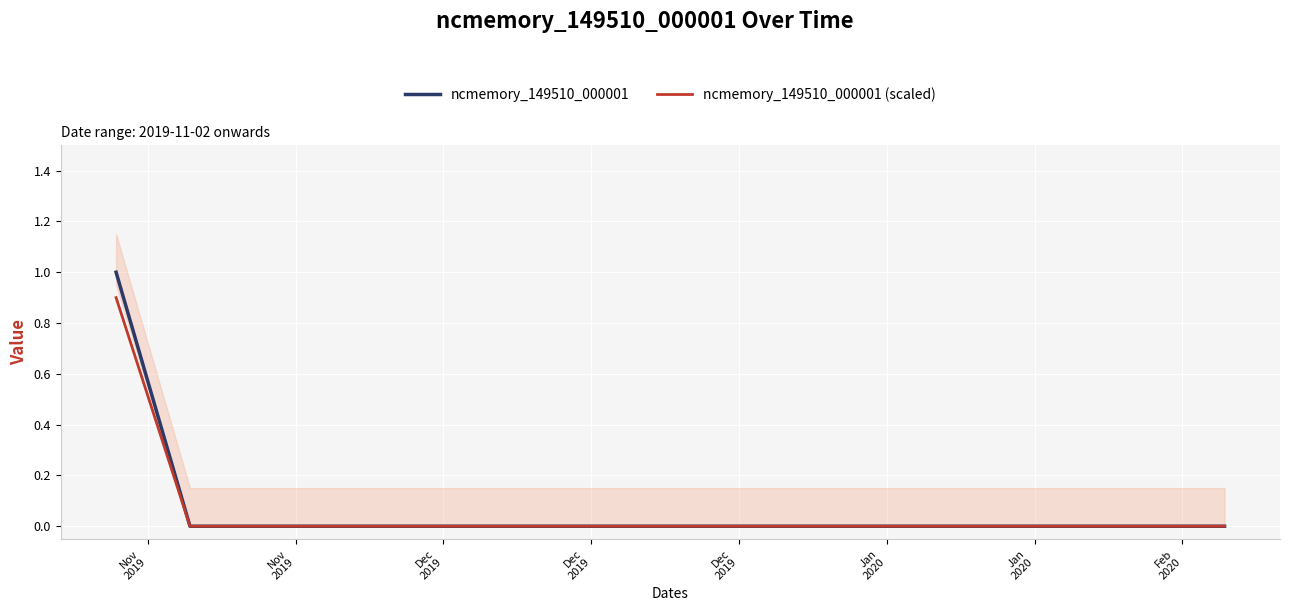

Reading right to left, list all the values displayed in this chart.

ncmemory_149510_000001: 0.0	0.0	0.0	0.0	0.0	0.0	0.0	0.0	0.0	0.0	0.0	0.0	0.0	0.0	0.0	1.0
ncmemory_149510_000001 (scaled): 0.0	0.0	0.0	0.0	0.0	0.0	0.0	0.0	0.0	0.0	0.0	0.0	0.0	0.0	0.0	0.9